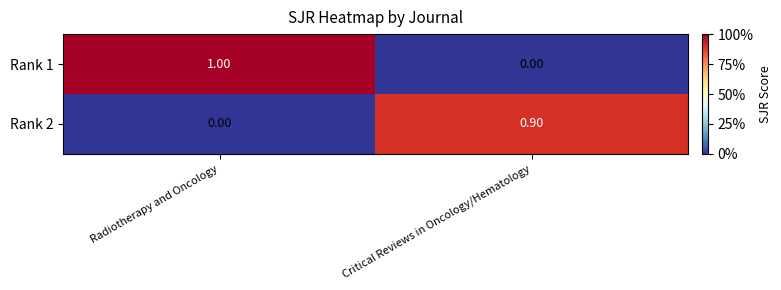

Between Radiotherapy and Oncology and Critical Reviews in Oncology/Hematology, which series saw the biggest shift?

Rank 1